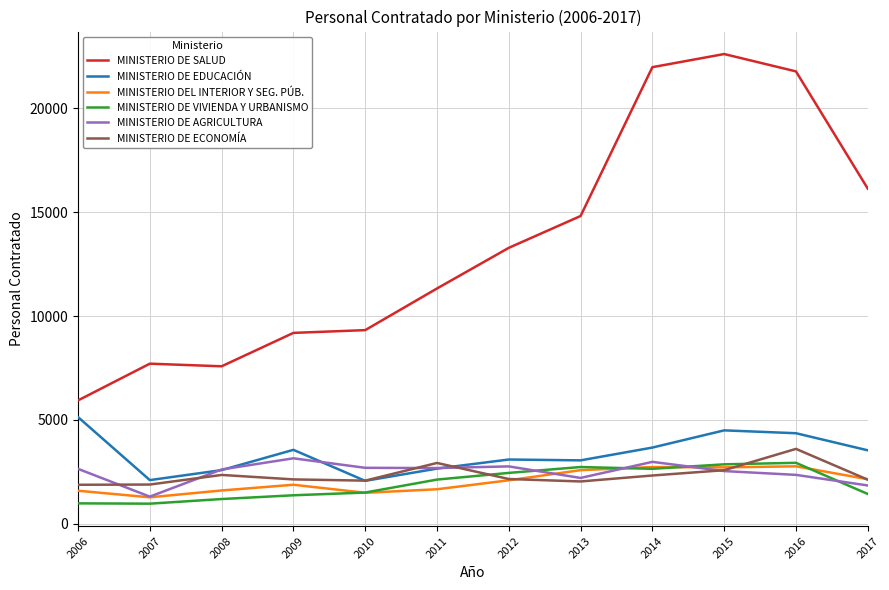

Which series has the largest range (max minus min)?

MINISTERIO DE SALUD